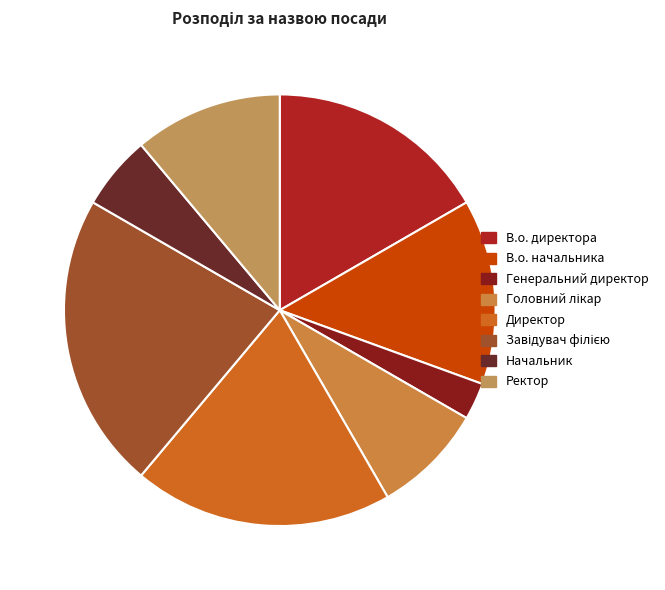

Is the sum of В.о. начальника and В.о. директора greater than half?

No